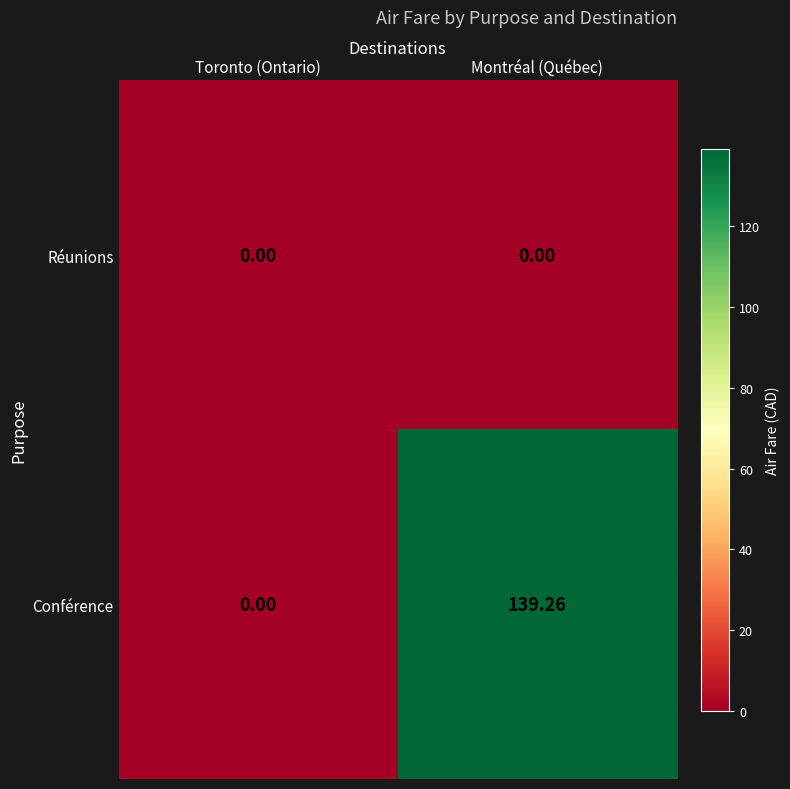

Which series has the largest total across all categories?

Conférence